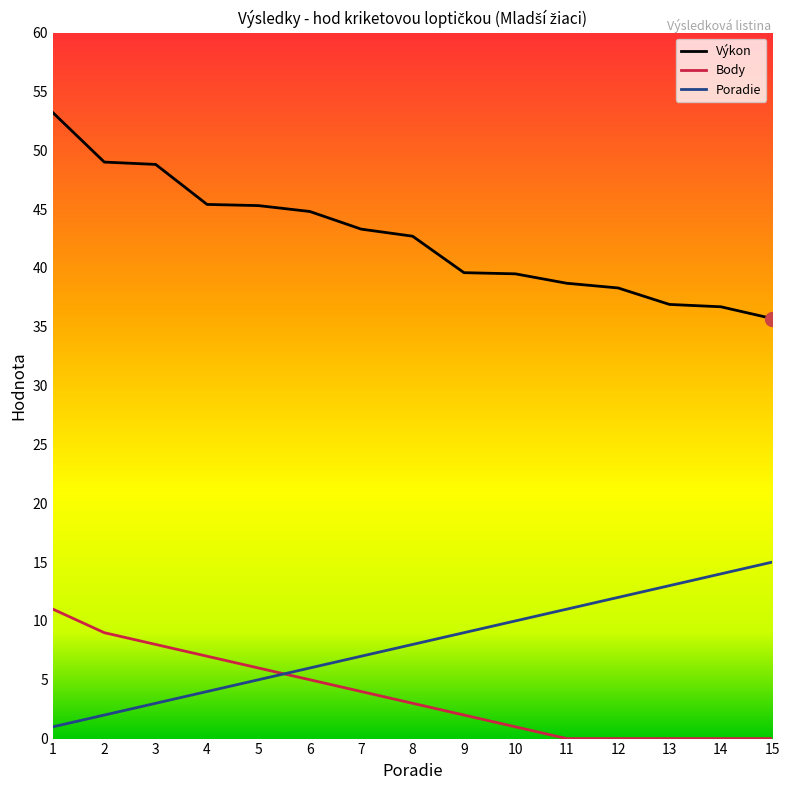

Which series has the largest total across all categories?

Výkon